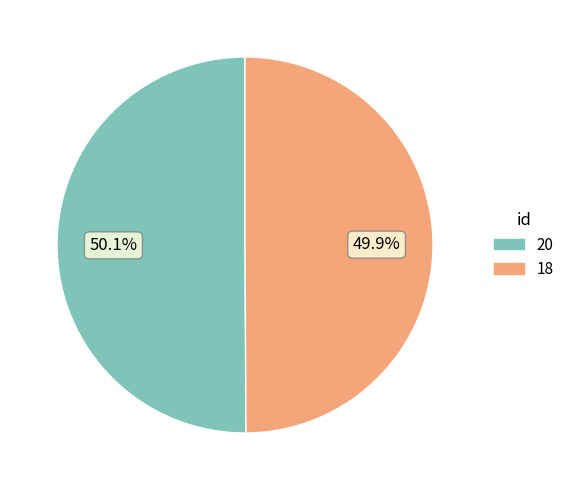

What portion of the pie excludes 20?

49.9%